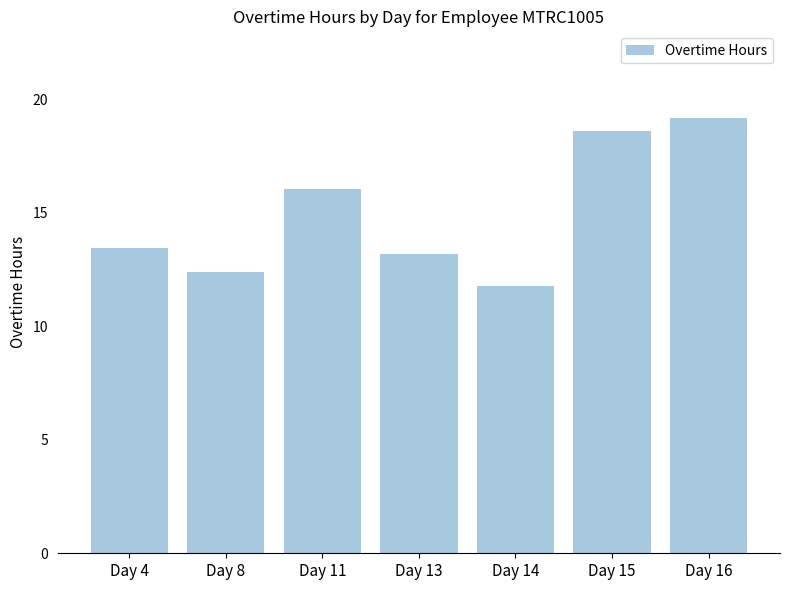

What is the difference between the values at Day 16 and Day 14?

7.4